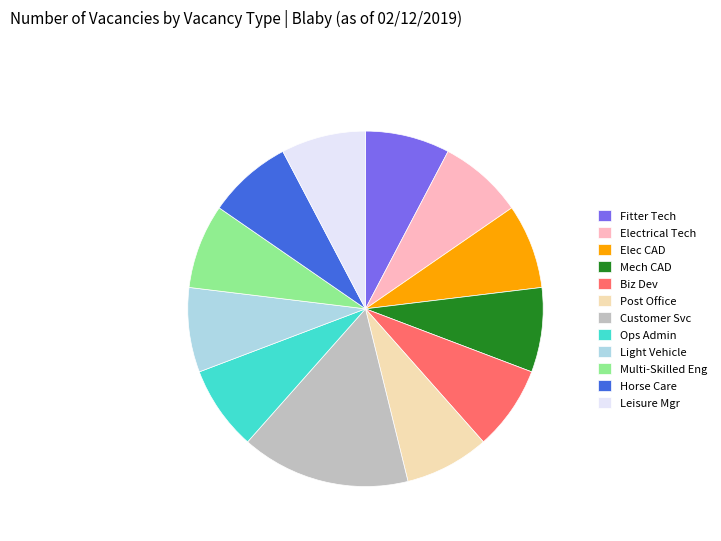

Count the number of slices in the pie.

12